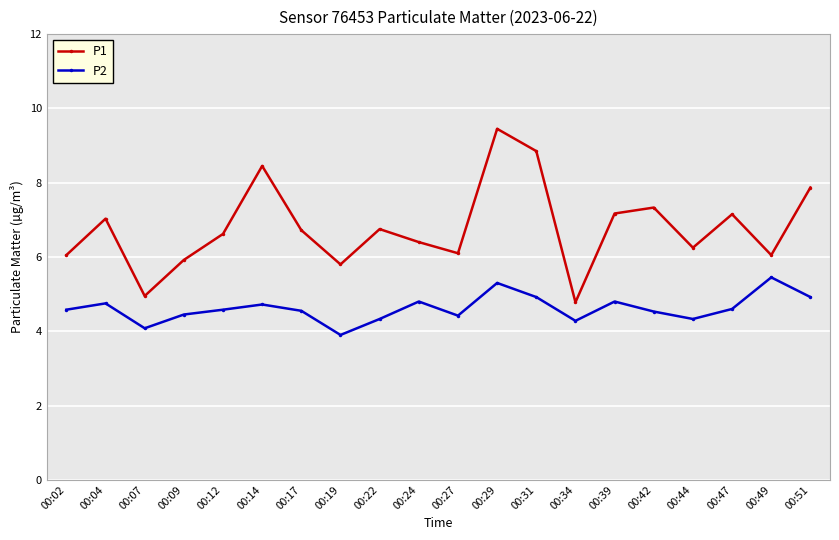

True or false: P1 and P2 cross at least once.

False